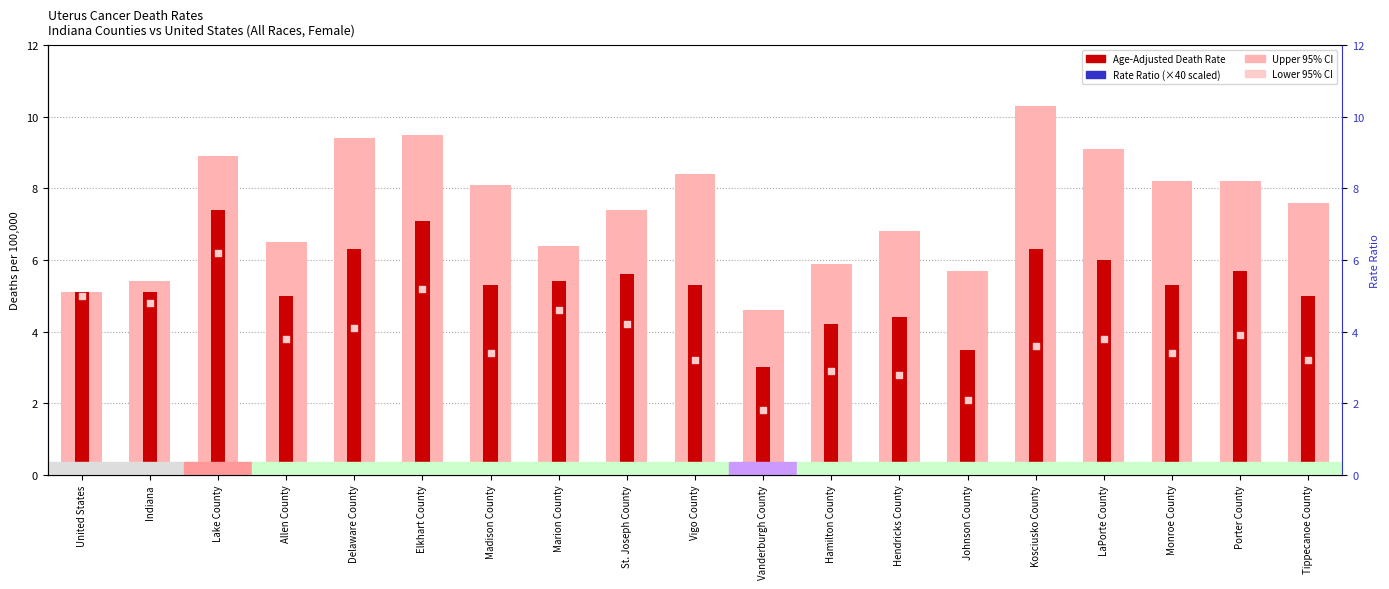

Which series reaches the minimum Y coordinate?

Lower 95% CI